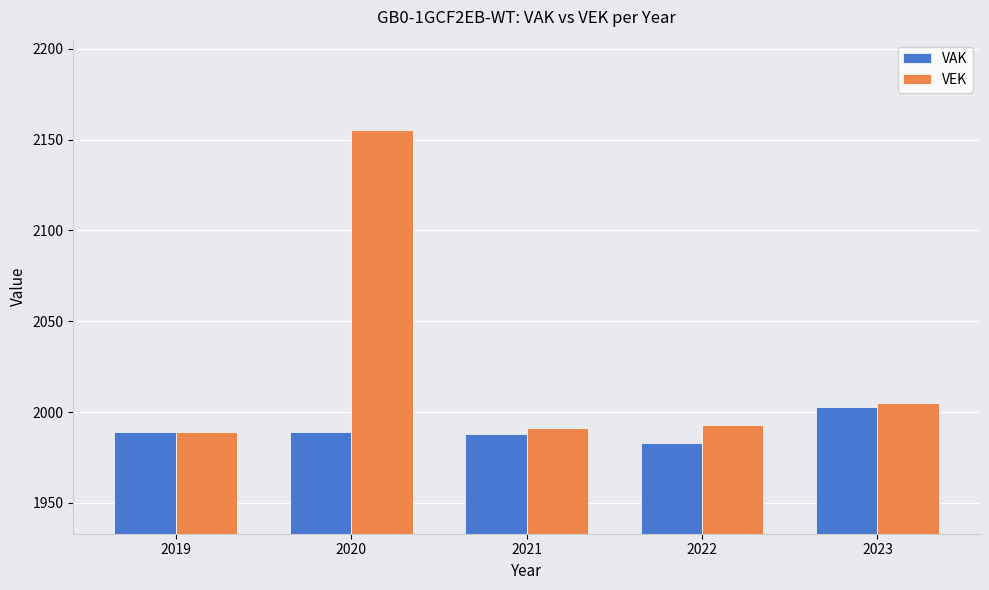

Which category has the highest value in the VEK series?

2020